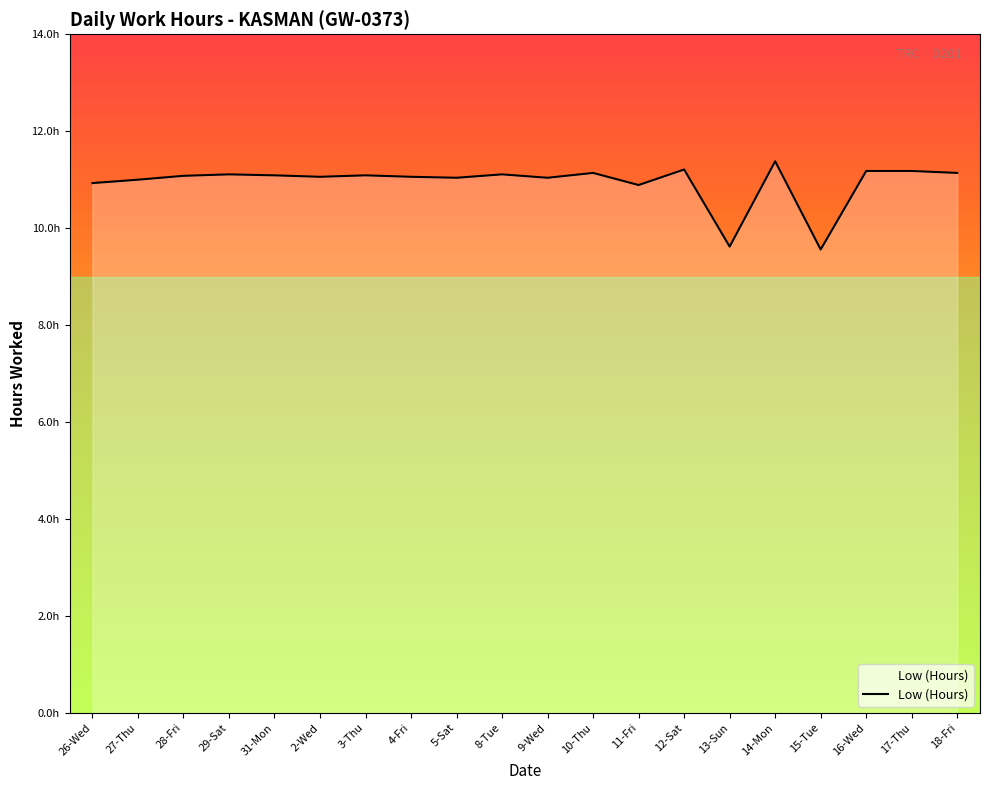

Is this an area chart (filled region under the line)?

Yes